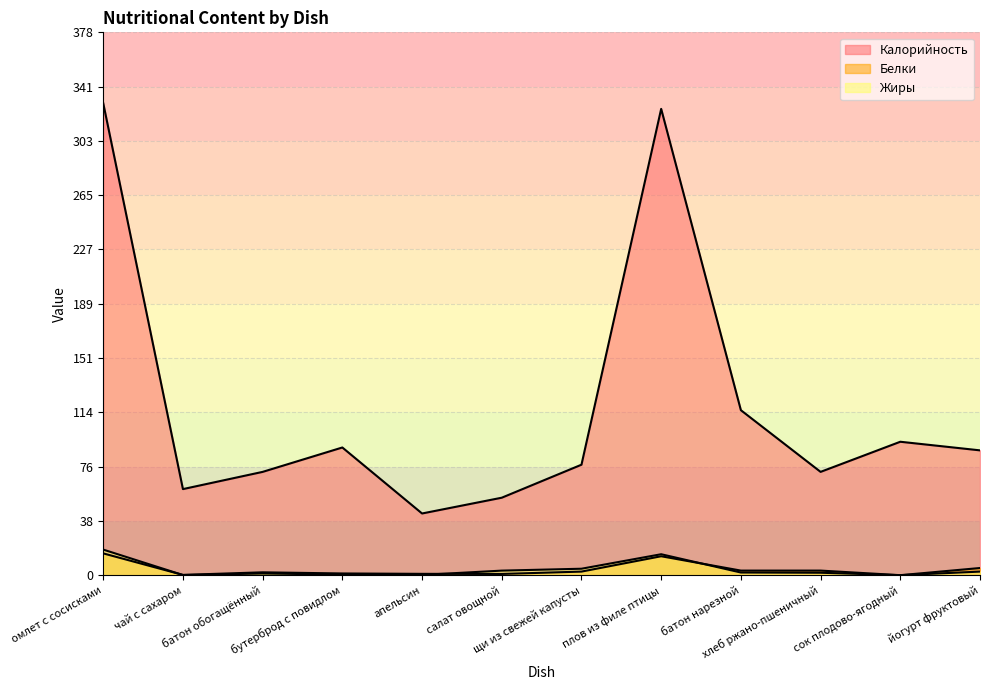

Is it true that Жиры equals 3.1 at батон нарезной?

False